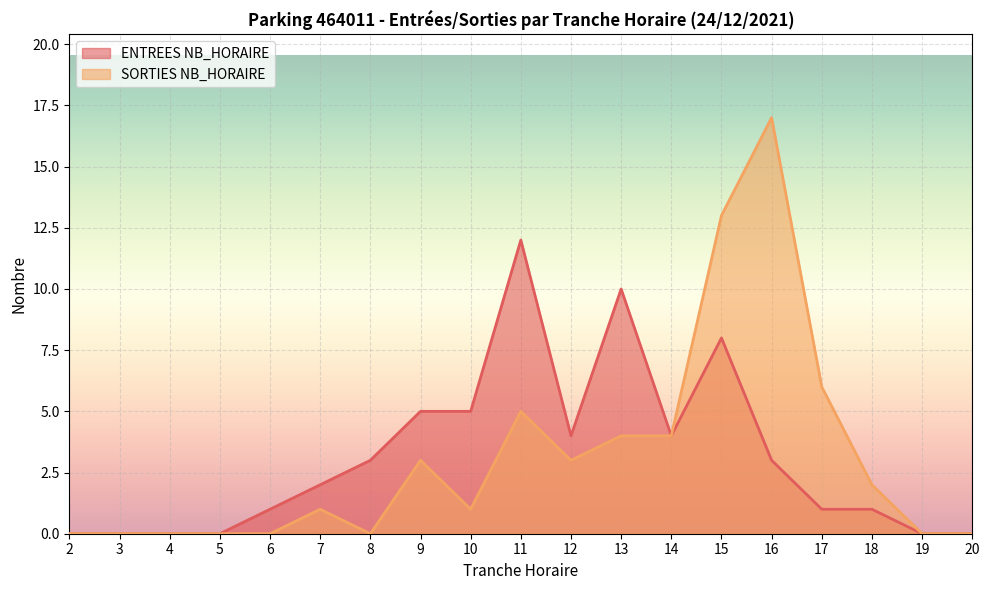

Does the chart display data point markers on the line(s)?

No